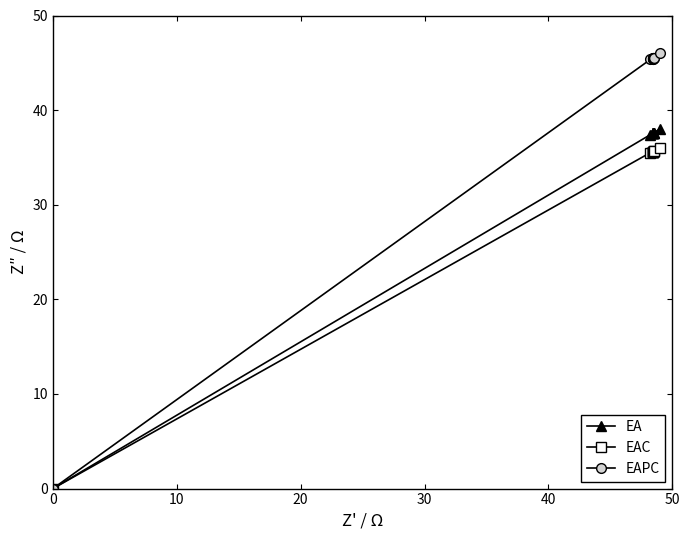

What position from the left is 50?

6